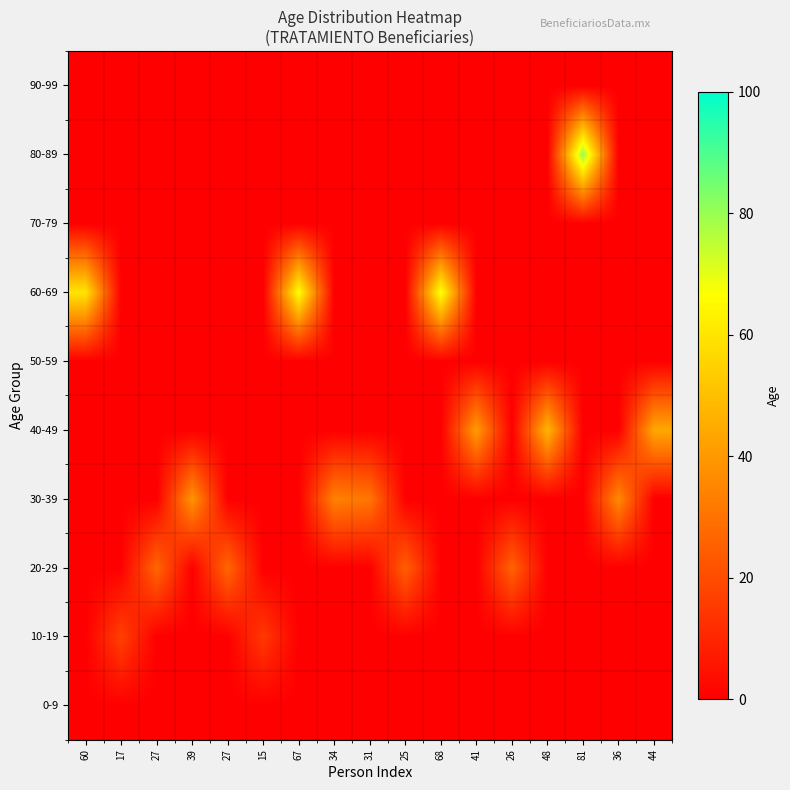

What is the total value across all series at 27?

27